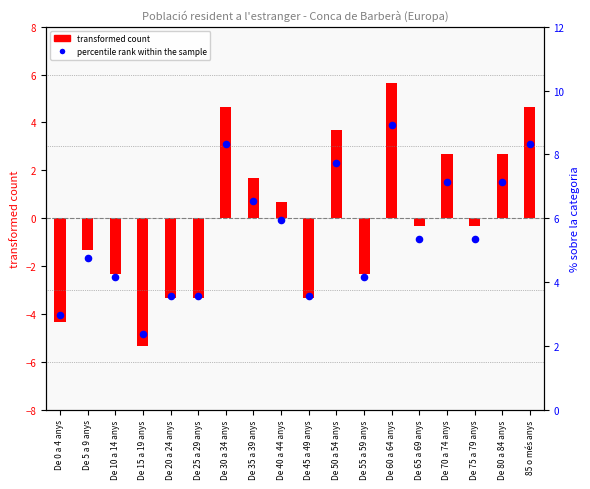

What is the total value across all series at De 65 a 69 anys?

5.0